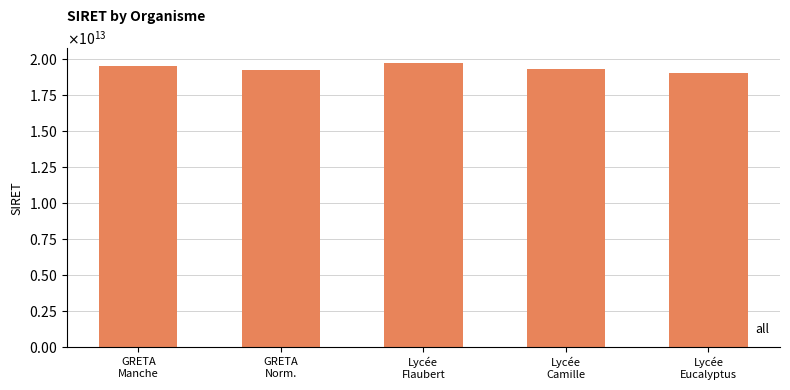

Where is the data nearest to the value 19410086350021?

Lycée
Camille